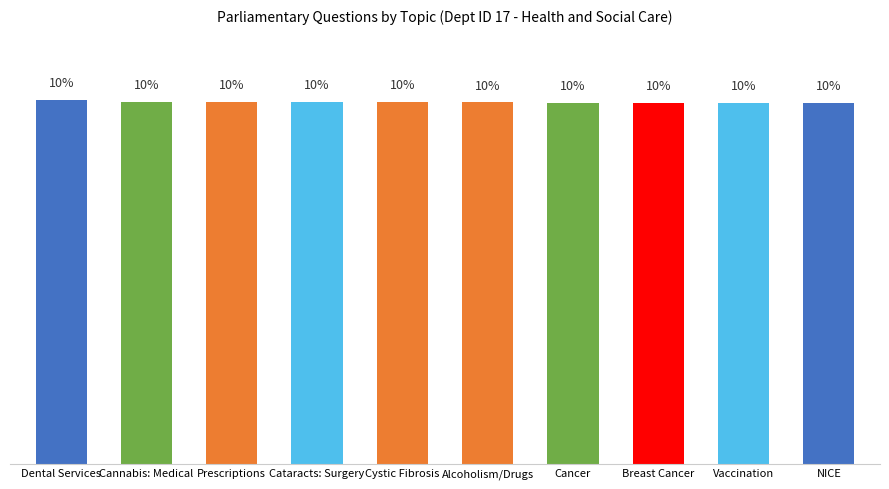

What is the label of the 3rd bar from the left?

Prescriptions